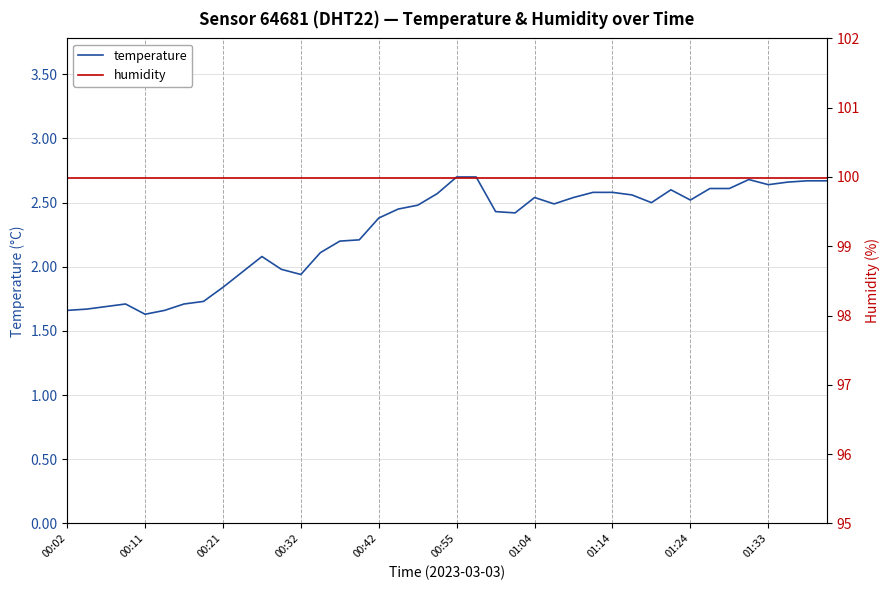

Which series has the largest range (max minus min)?

temperature